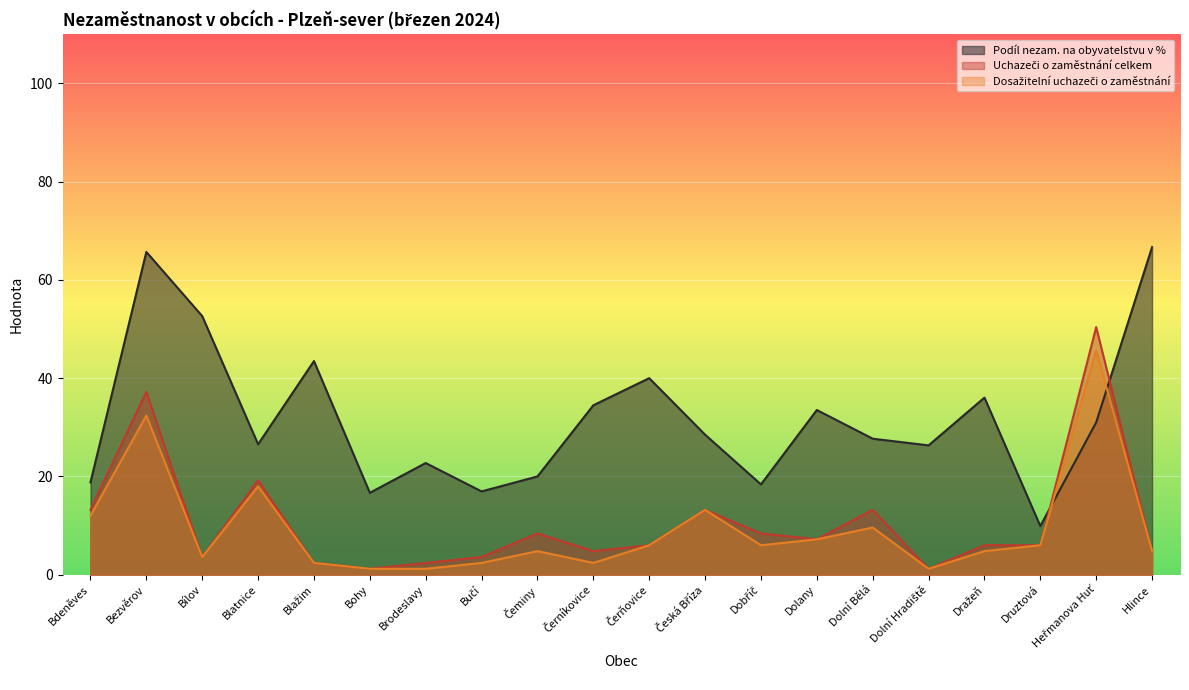

Reading left to right, what are all the values shown in this chart?

Podíl nezam. na obyvatelstvu v %: Bdeněves=18.8	Bezvěrov=65.7	Bílov=52.6	Blatnice=26.5	Blažim=43.5	Bohy=16.7	Brodeslavy=22.7	Bučí=16.9	Čeminy=20.0	Černíkovice=34.5	Čerňovice=40.0	Česká Bříza=28.5	Dobříč=18.4	Dolany=33.5	Dolní Bělá=27.7	Dolní Hradiště=26.3	Dražeň=36.0	Druztová=9.9	Heřmanova Huť=31.0	Hlince=66.7
Uchazeči o zaměstnání celkem: Bdeněves=13.2	Bezvěrov=37.2	Bílov=3.6	Blatnice=19.2	Blažim=2.4	Bohy=1.2	Brodeslavy=2.4	Bučí=3.6	Čeminy=8.4	Černíkovice=4.8	Čerňovice=6.0	Česká Bříza=13.2	Dobříč=8.4	Dolany=7.2	Dolní Bělá=13.2	Dolní Hradiště=1.2	Dražeň=6.0	Druztová=6.0	Heřmanova Huť=50.4	Hlince=4.8
Dosažitelní uchazeči o zaměstnání: Bdeněves=12.0	Bezvěrov=32.4	Bílov=3.6	Blatnice=18.0	Blažim=2.4	Bohy=1.2	Brodeslavy=1.2	Bučí=2.4	Čeminy=4.8	Černíkovice=2.4	Čerňovice=6.0	Česká Bříza=13.2	Dobříč=6.0	Dolany=7.2	Dolní Bělá=9.6	Dolní Hradiště=1.2	Dražeň=4.8	Druztová=6.0	Heřmanova Huť=45.6	Hlince=4.8